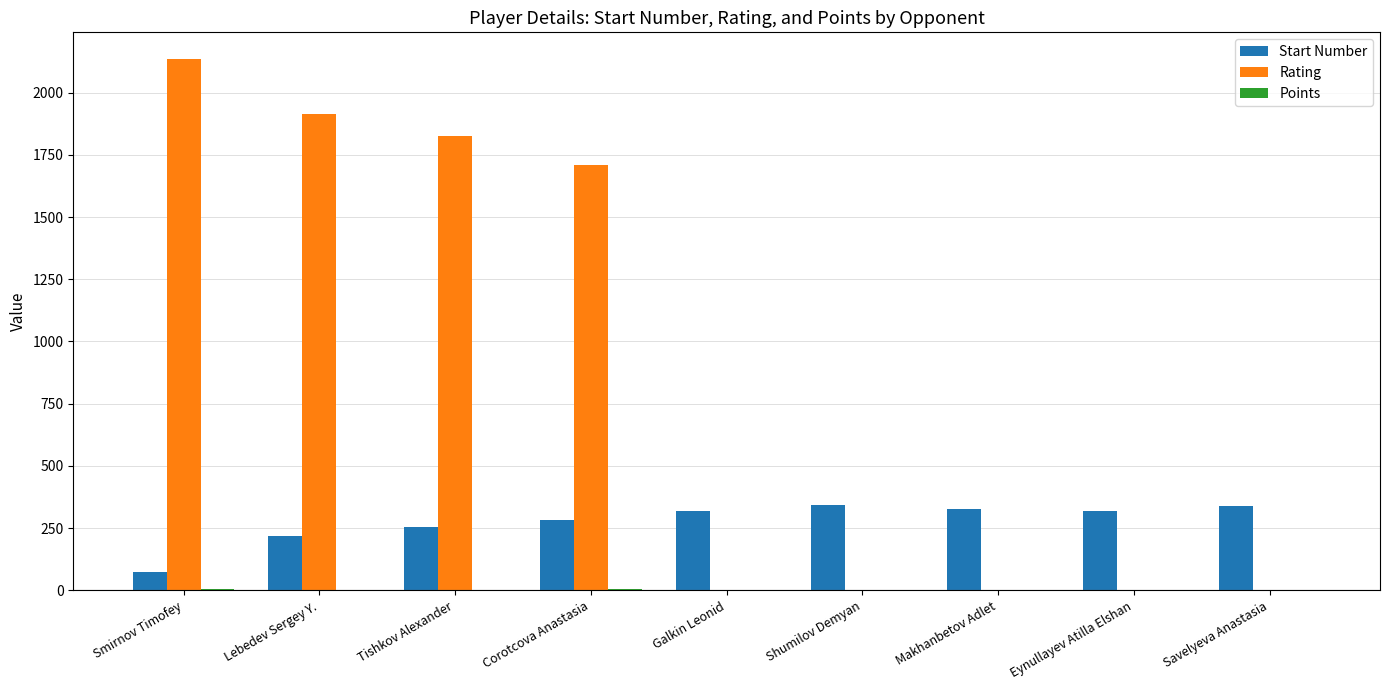

Is it true that Start Number equals 73.0 at Smirnov Timofey?

True